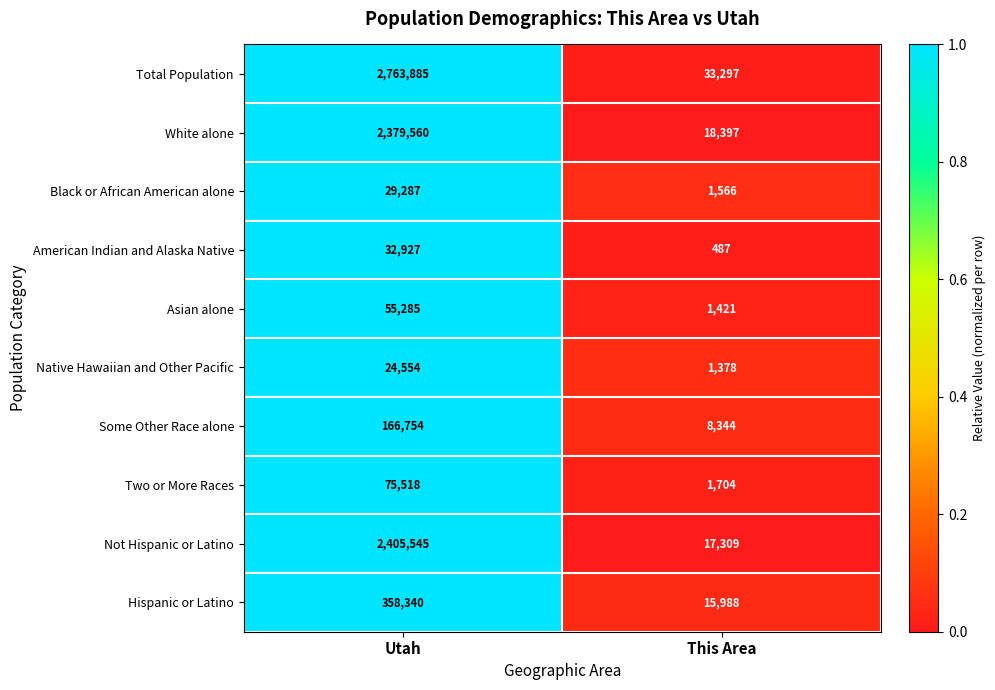

At which label does American Indian and Alaska Native reach its minimum?

This Area